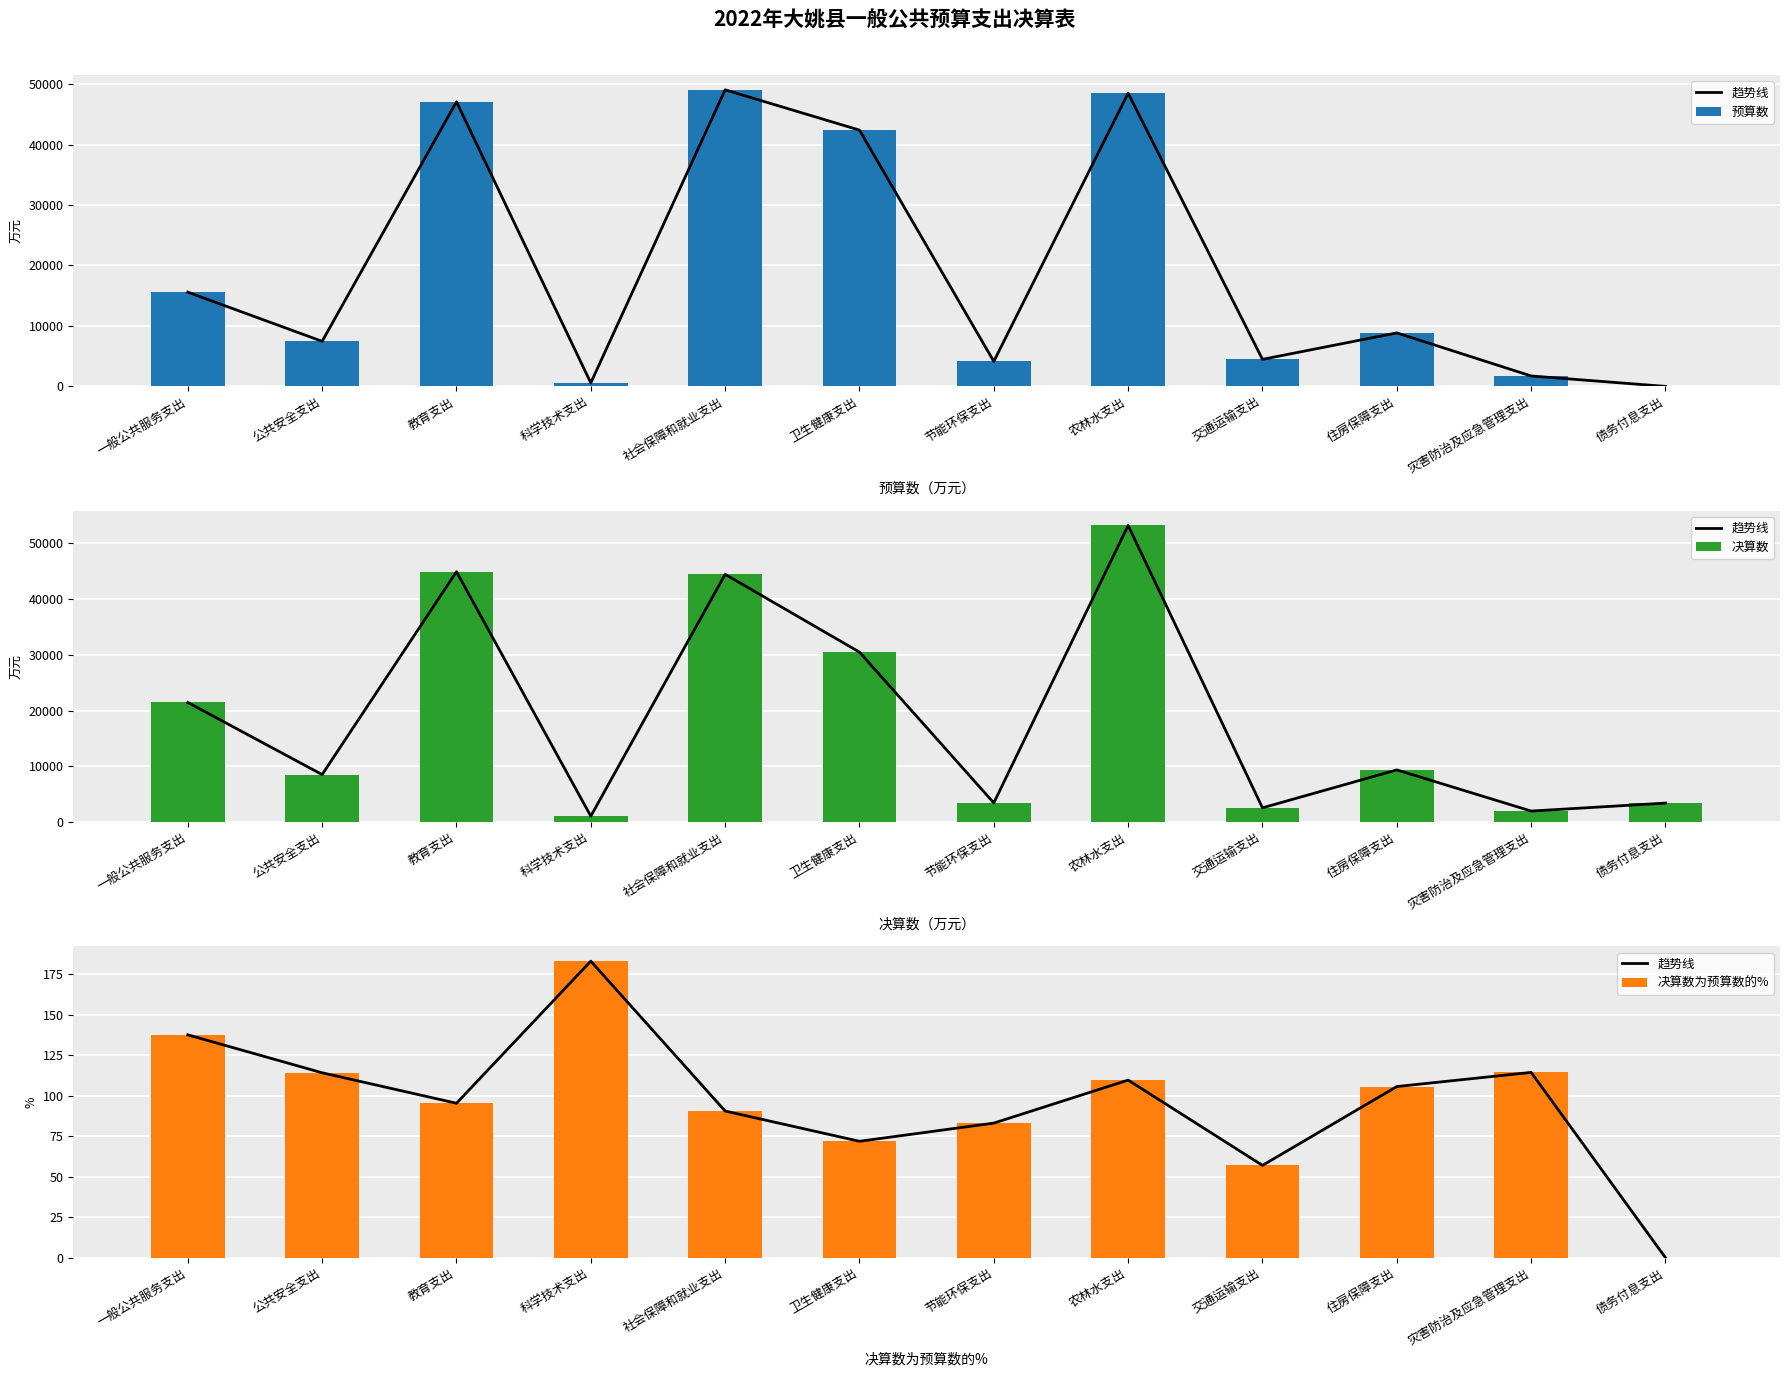

What is the approximate value of 决算数 at 灾害防治及应急管理支出?

1971